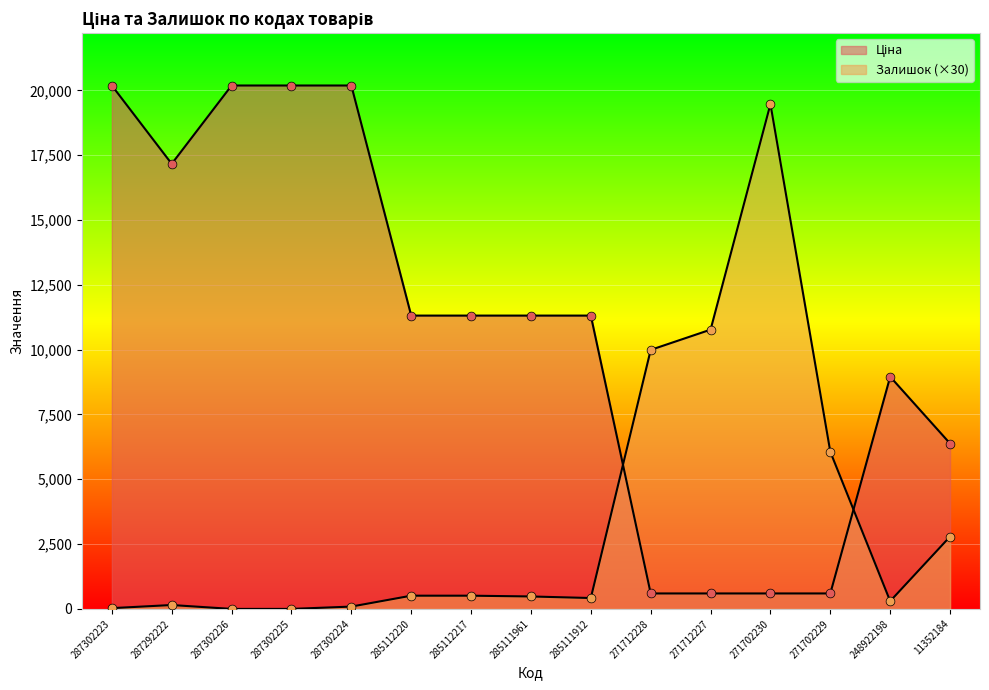

At which category is the sum across all series the highest?

287302224